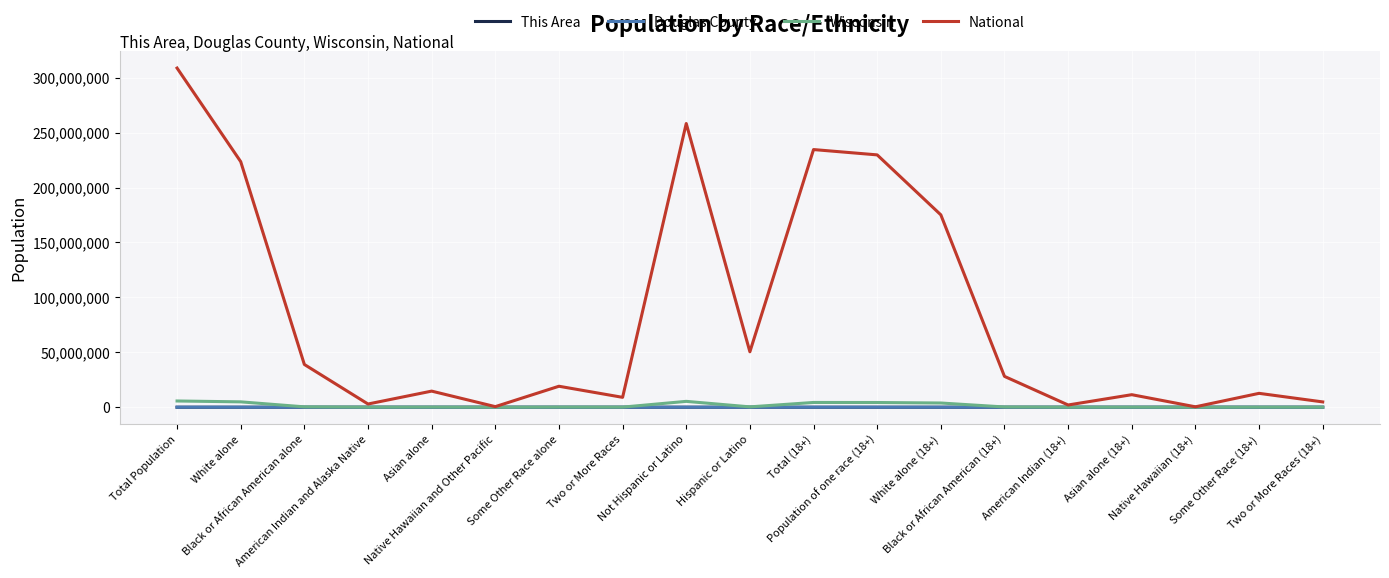

Which series has the largest total across all categories?

National